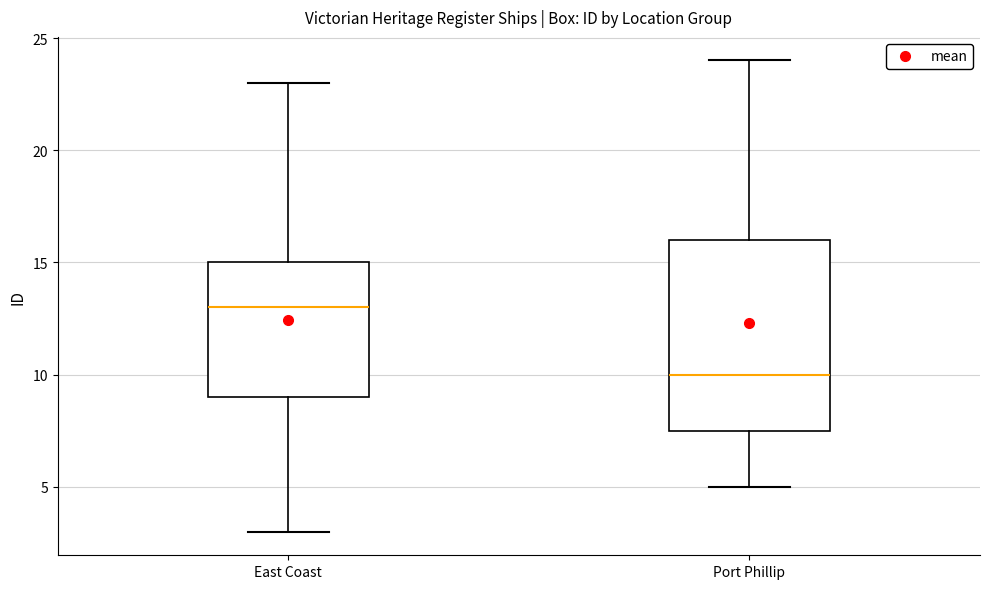

Reading left to right, read every box against the y-axis: the position of its median line, the range the box covers, and the ends of its whiskers. The values are not printed on the chart, so give them approximately, as read against the axis.

East Coast: median 13.0, box 9.0 to 15.0, whiskers 3.0 to 23.0
Port Phillip: median 10.0, box 7.5 to 16.0, whiskers 5.0 to 24.0